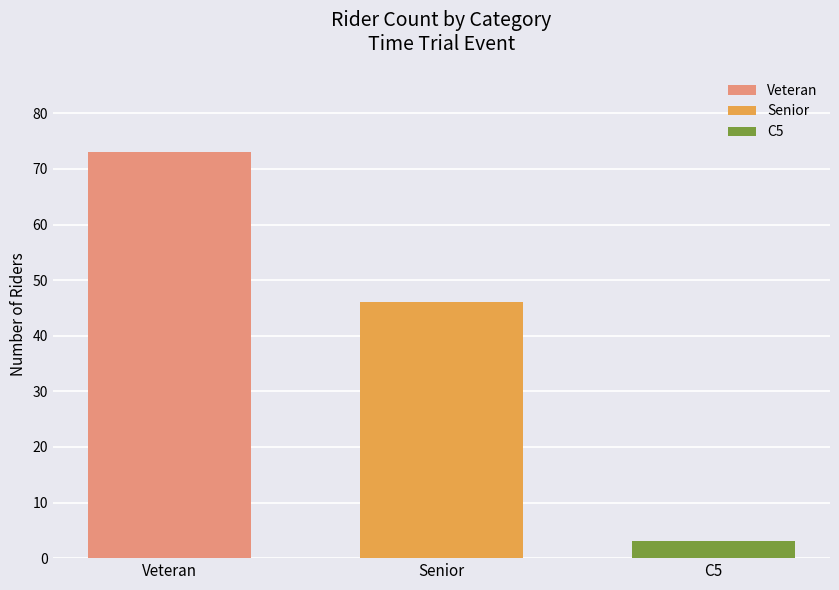

Where is the data nearest to the value 38?

Senior